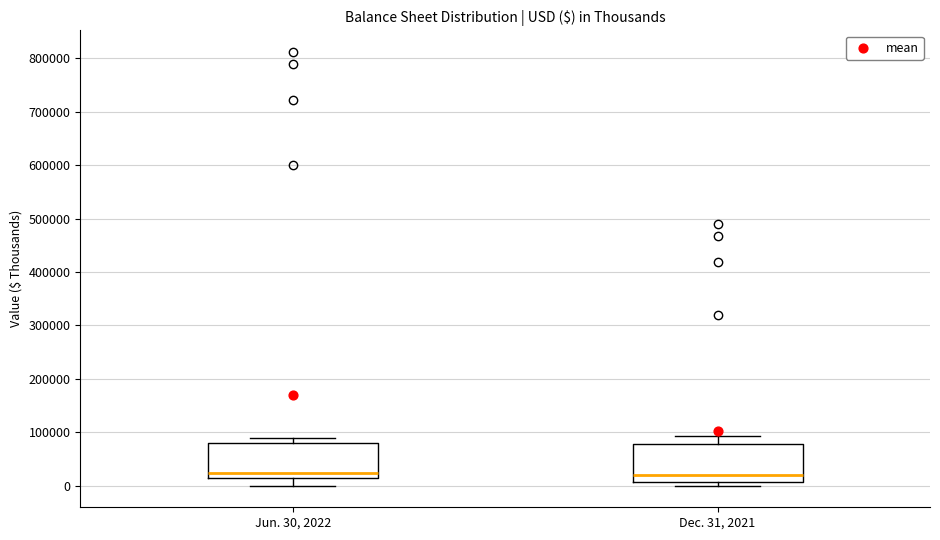

Where does the median line of the box for Dec. 31, 2021 sit on the y-axis? The values are not printed on the chart, so give them approximately, as read against the axis.

20000